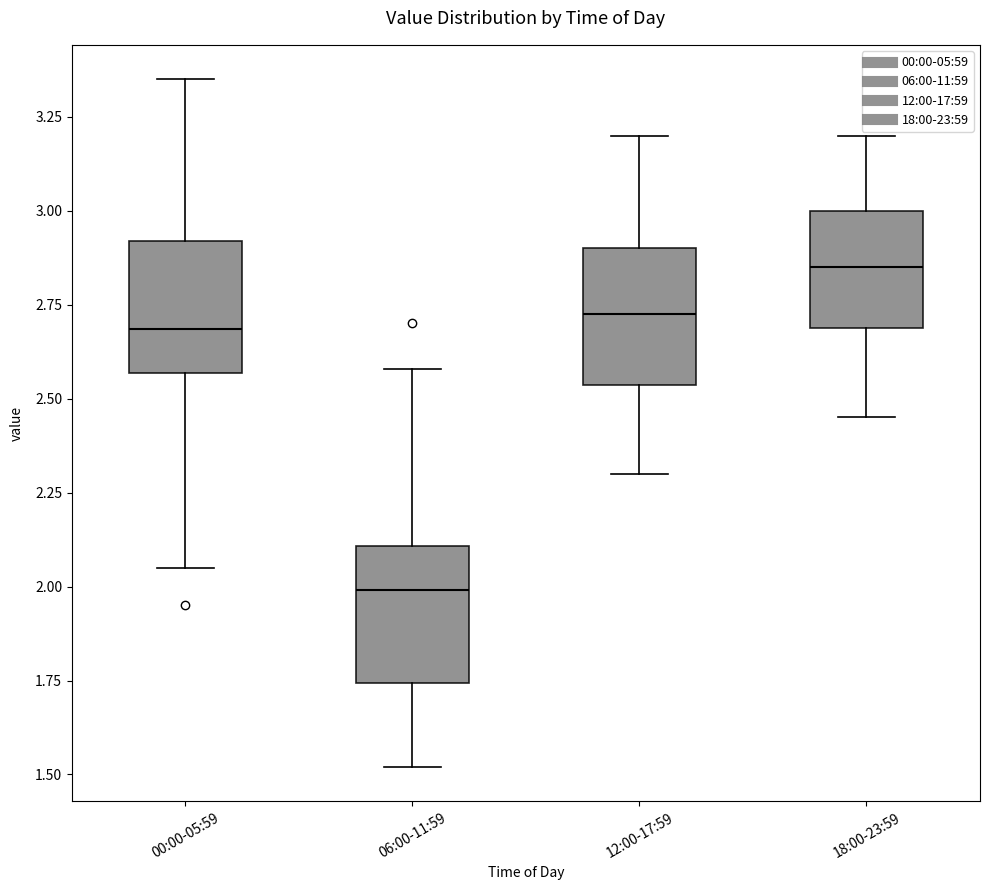

Where does the lower whisker of the box for 00:00-05:59 end on the y-axis? The values are not printed on the chart, so give them approximately, as read against the axis.

2.05